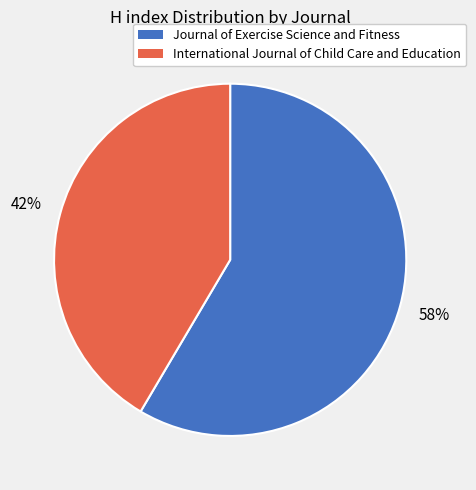

The International Journal of Child Care and Education slice represents 42% of the pie. True or false?

True